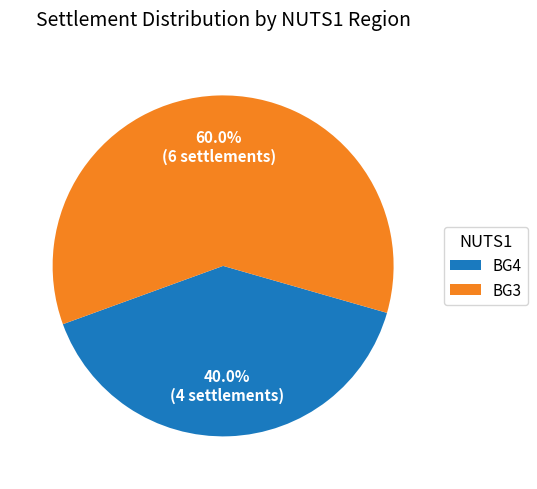

Is the sum of BG4 and BG3 greater than half?

Yes